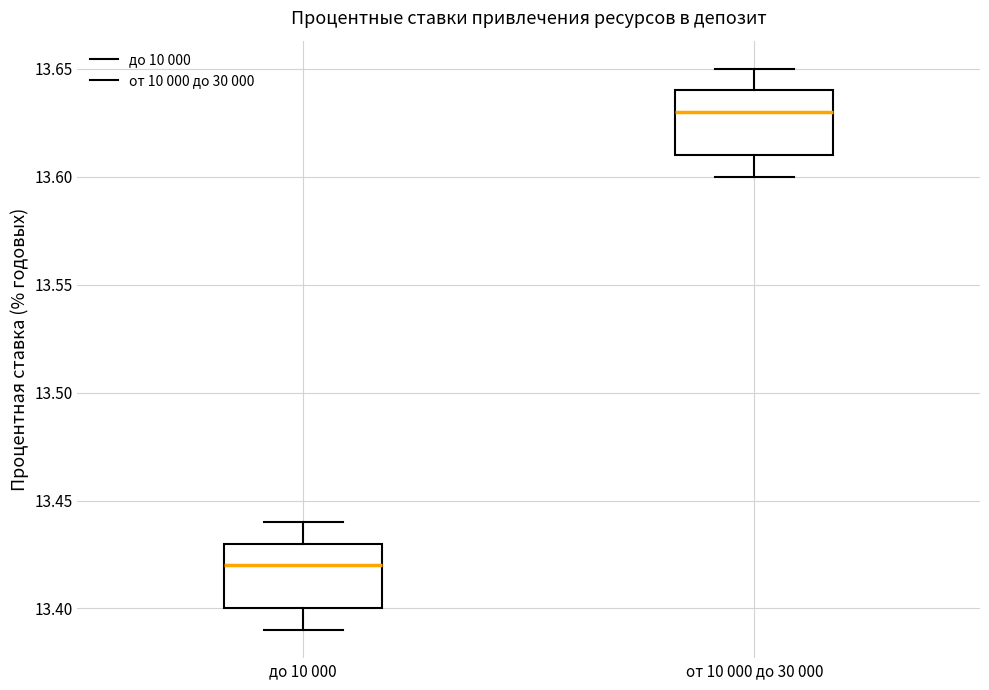

Reading left to right, read every box against the y-axis: the position of its median line, the range the box covers, and the ends of its whiskers. The values are not printed on the chart, so give them approximately, as read against the axis.

до 10 000: median 13.42, box 13.40 to 13.43, whiskers 13.39 to 13.44
от 10 000 до 30 000: median 13.63, box 13.61 to 13.64, whiskers 13.60 to 13.65